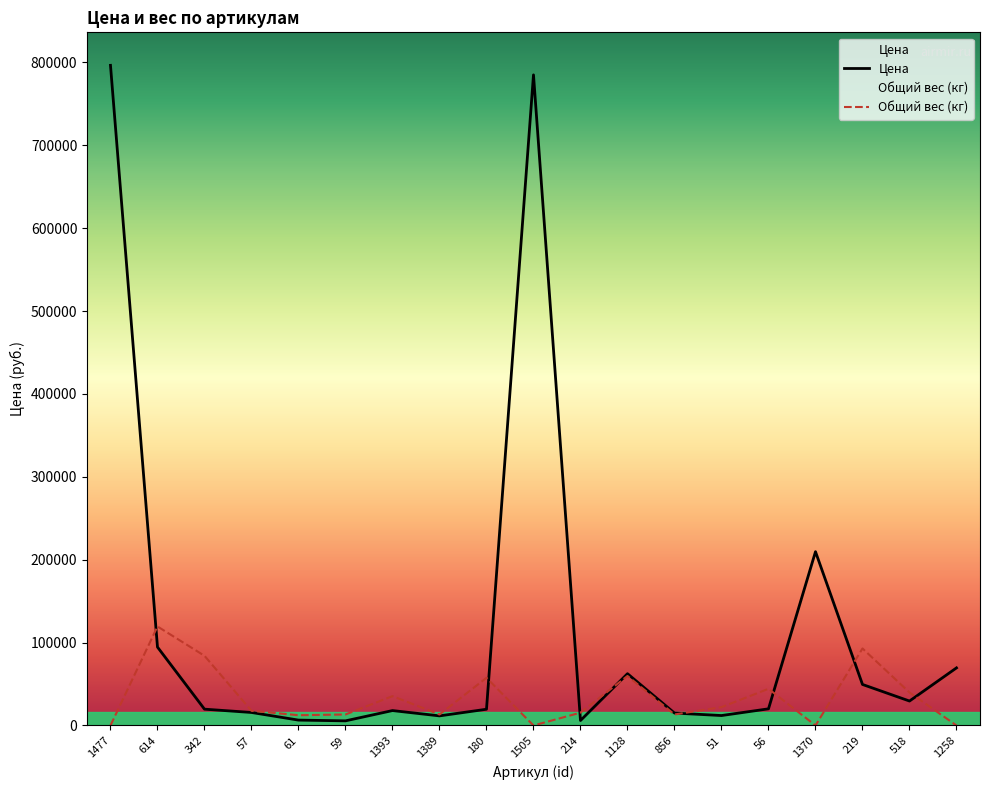

At which label does Общий вес (кг) first exceed 17700?

614